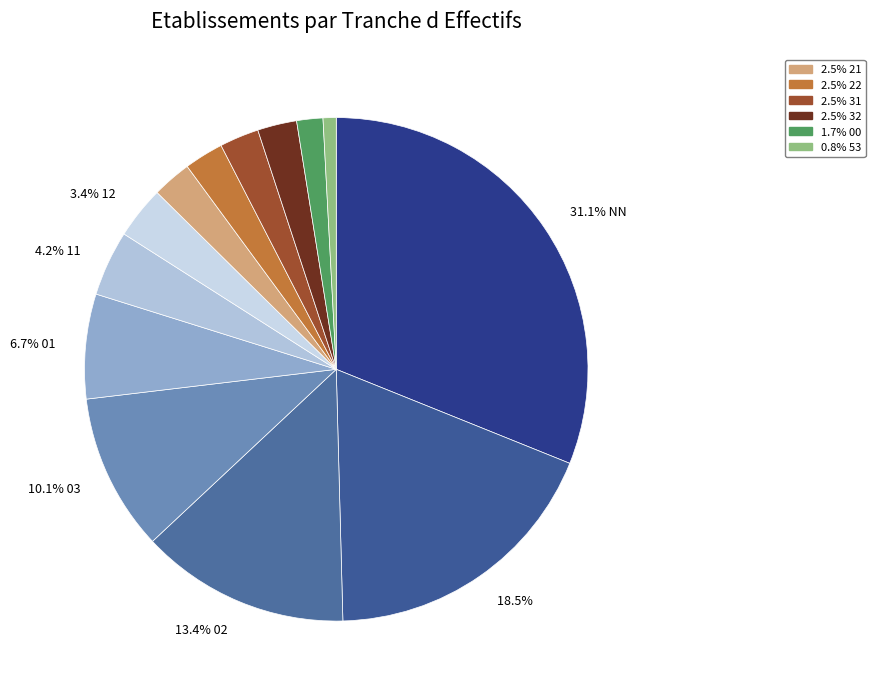

Which slice is the largest?

NN